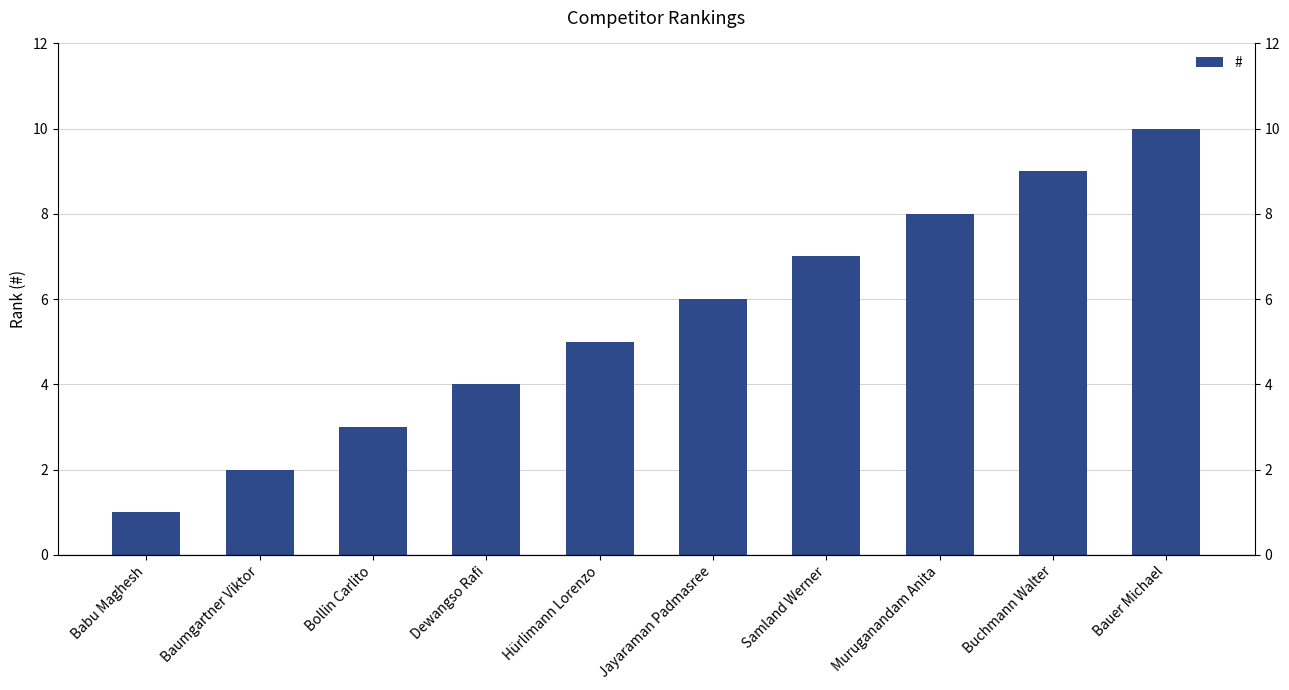

Reading right to left, what are all the values shown in this chart?

Bauer Michael=10	Buchmann Walter=9	Muruganandam Anita=8	Samland Werner=7	Jayaraman Padmasree=6	Hürlimann Lorenzo=5	Dewangso Rafi=4	Bollin Carlito=3	Baumgartner Viktor=2	Babu Maghesh=1